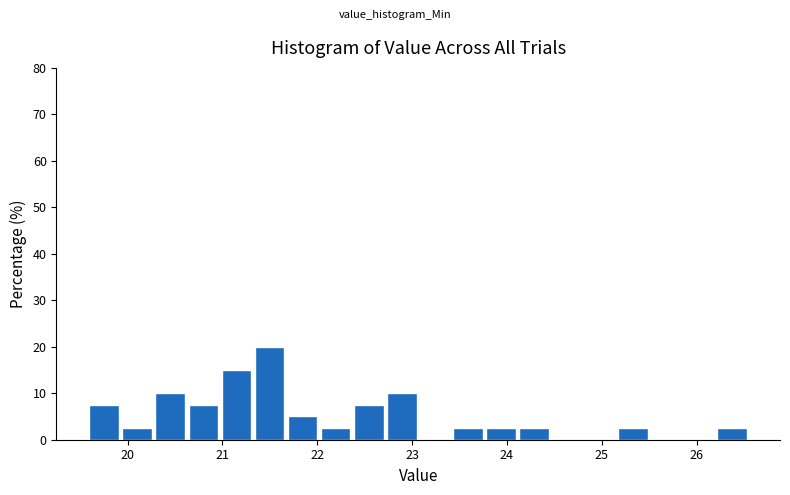

Read against the x-axis, roughly where is the centre of the tallest bar?

21.5